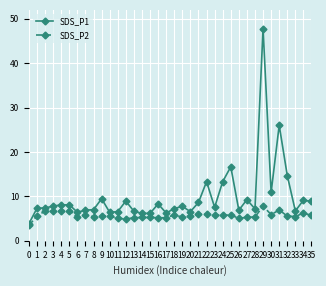

True or false: SDS_P2 has more than 2 interior local peaks.

True